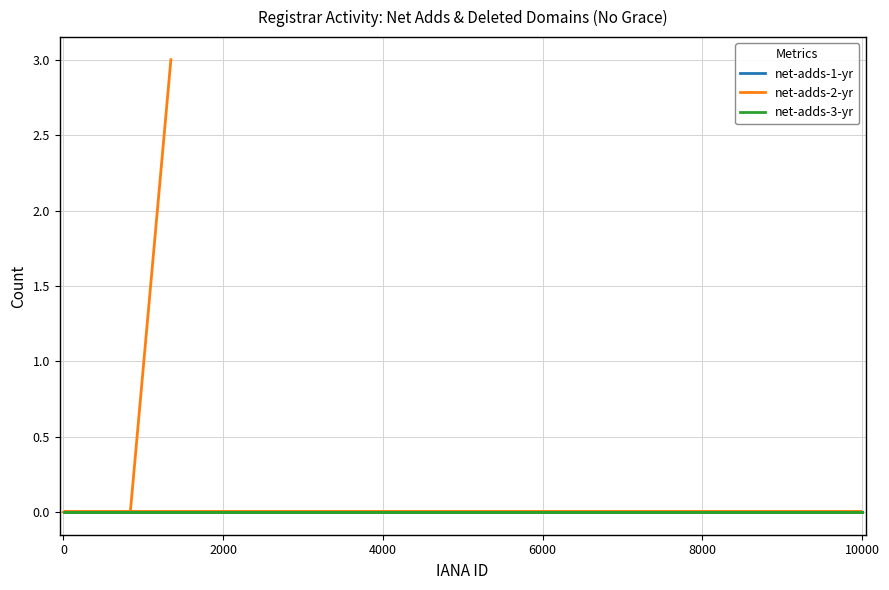

Reading left to right, extract all data points from this chart.

net-adds-1-yr: 0	0	0	0	0	0	0	0	0	0	0	0	0	0	0	0	0	0	0	0
net-adds-2-yr: 0	0	0	0	0	0	0	0	0	0	0	0	0	0	0	0	0	0	0	3
net-adds-3-yr: 0	0	0	0	0	0	0	0	0	0	0	0	0	0	0	0	0	0	0	0